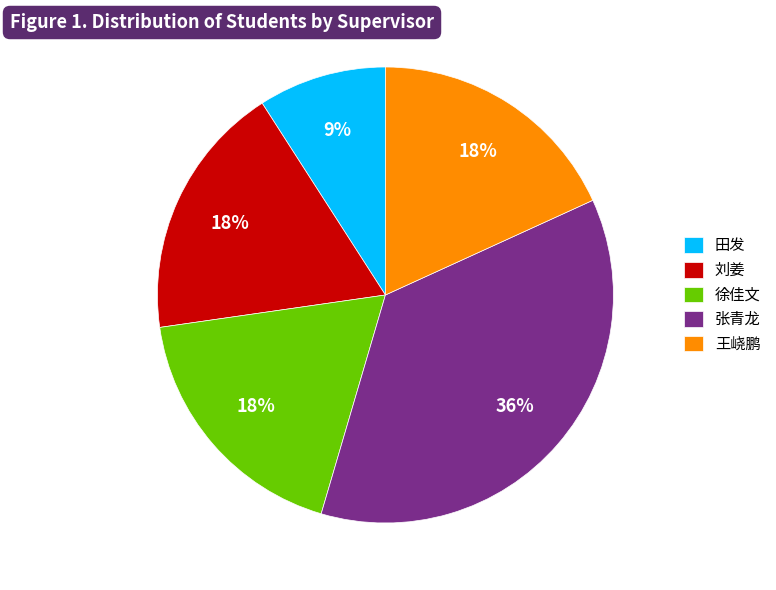

Do 王峣鹏 and 张青龙 together represent more than half of the pie?

Yes